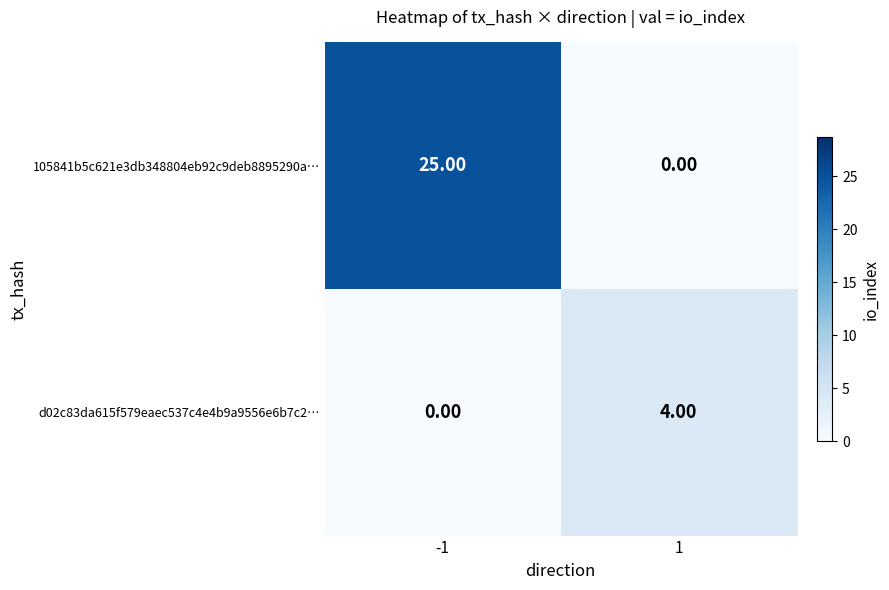

What is the difference between the maximum and minimum values in the 105841b5c621e3db348804eb92c9deb8895290a… series?

25